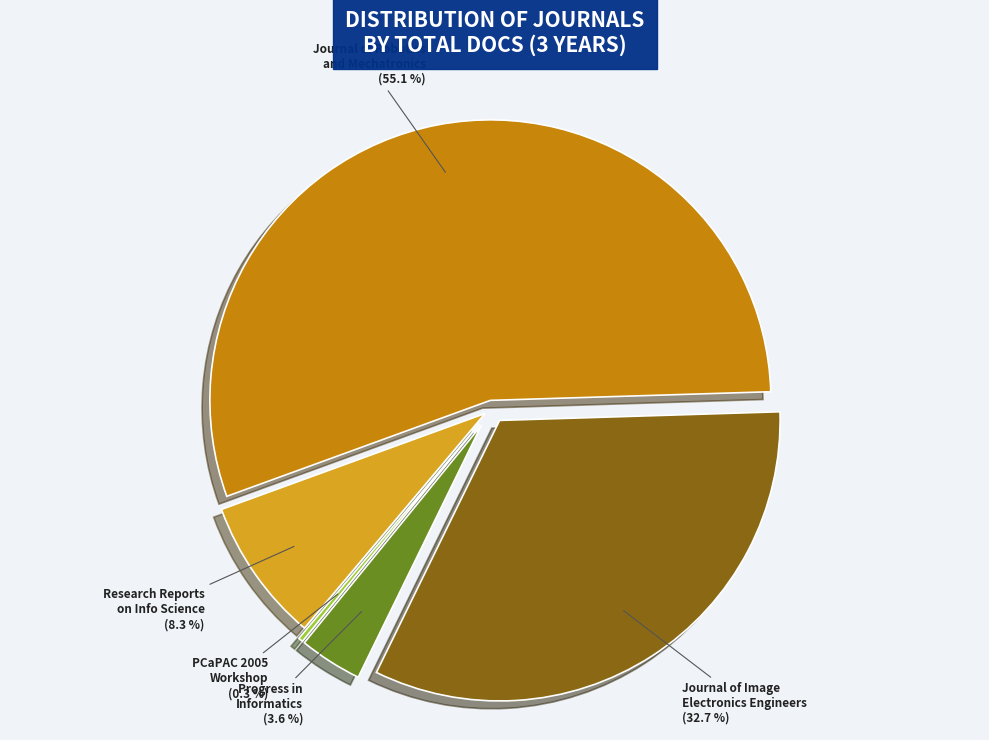

True or false: Journal of the Institute of Image Electronics Engineers accounts for 33% of the total.

True